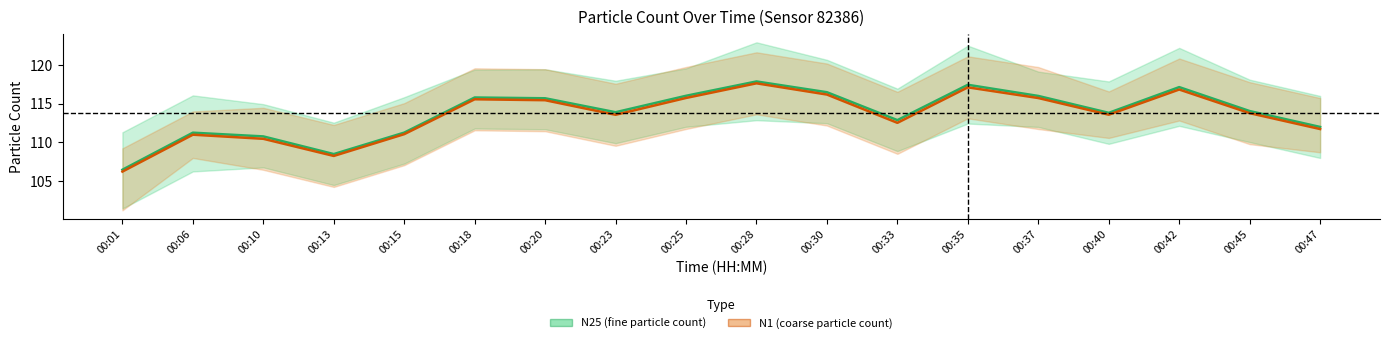

What is the value of the N25 (fine) point at the 12th from the left?

112.9